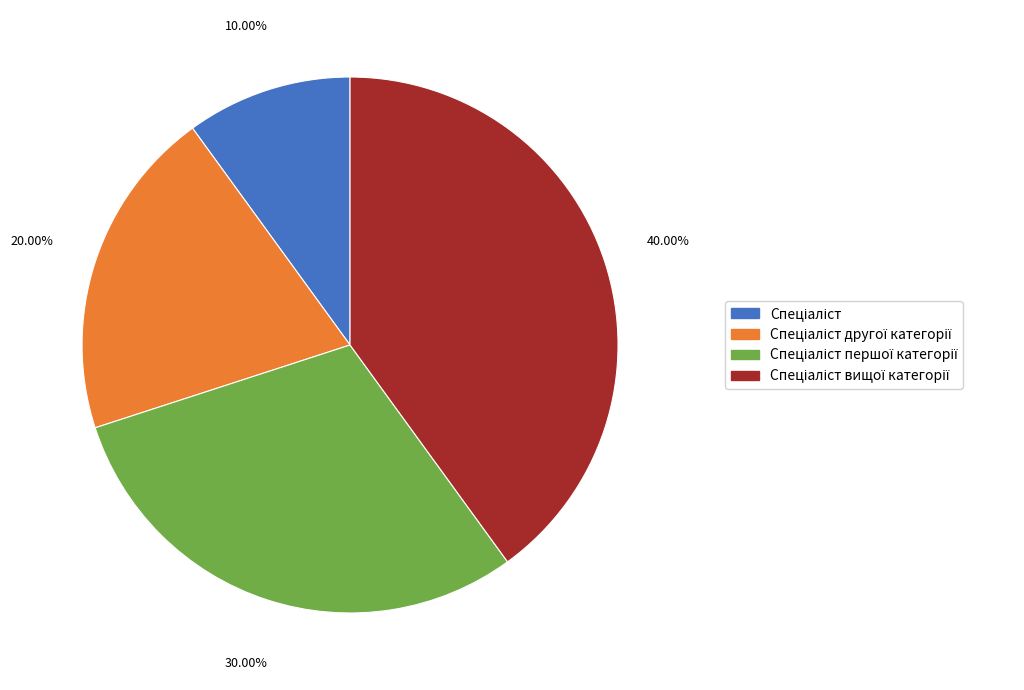

Does any single category account for the majority?

No